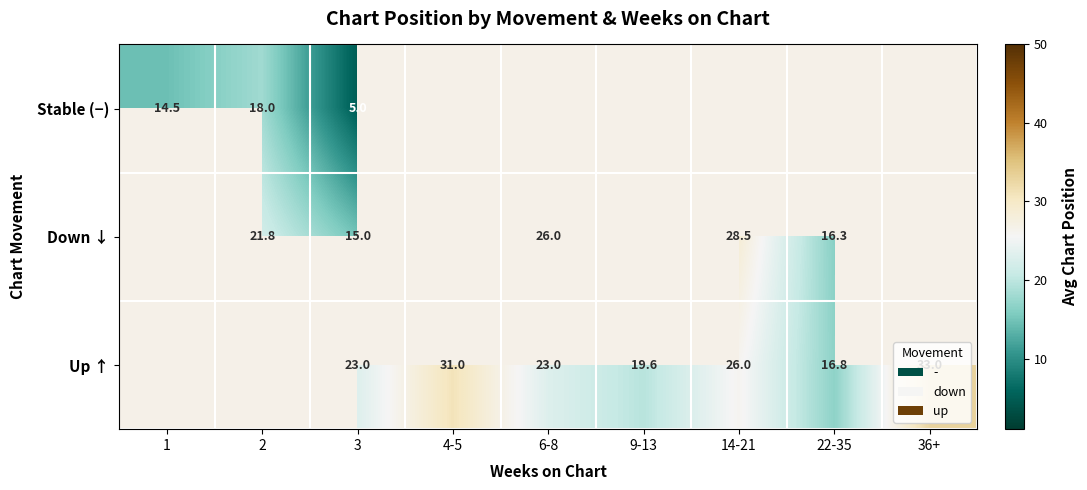

What is the difference between the highest and lowest values at 3?

18.0